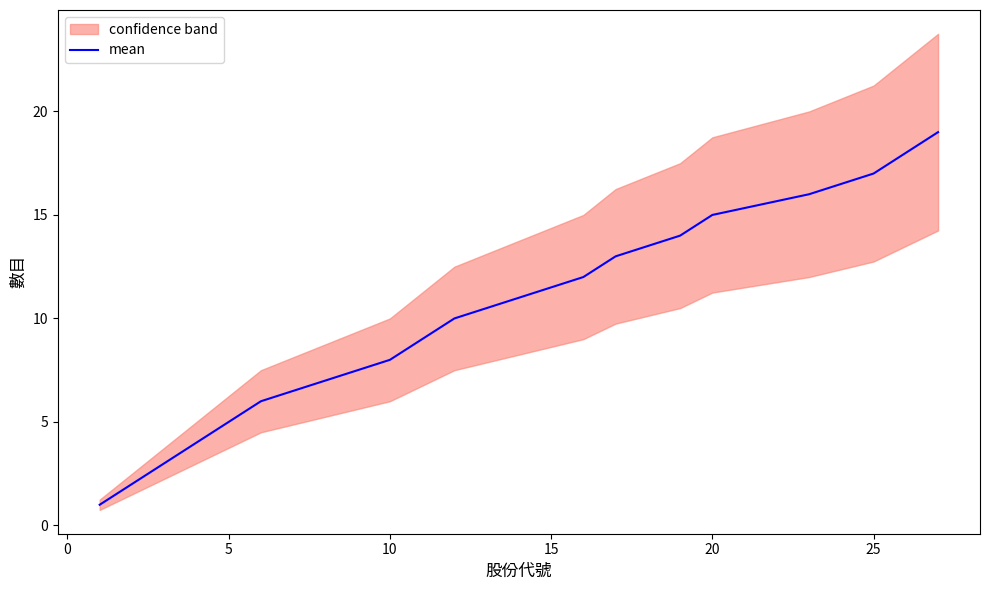

What is the difference between the maximum and minimum values?

18